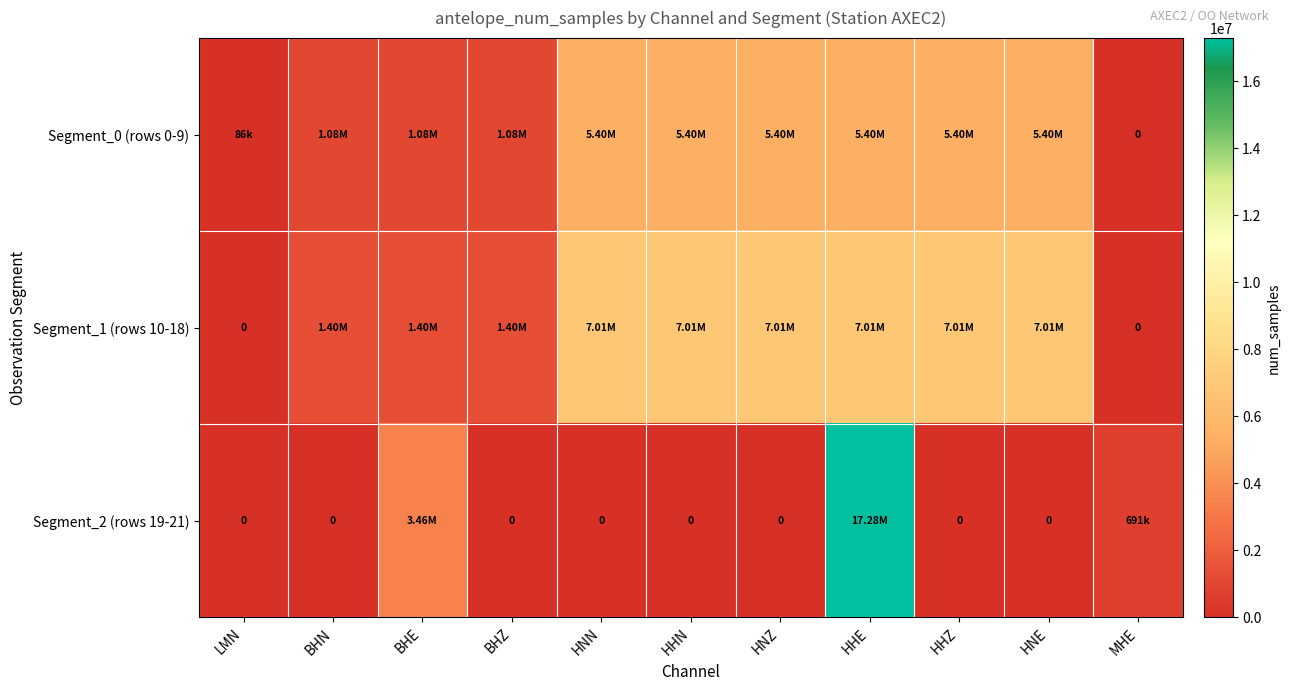

The value of Segment_2 (rows 19-21) at HNN is 8572191. True or false?

False